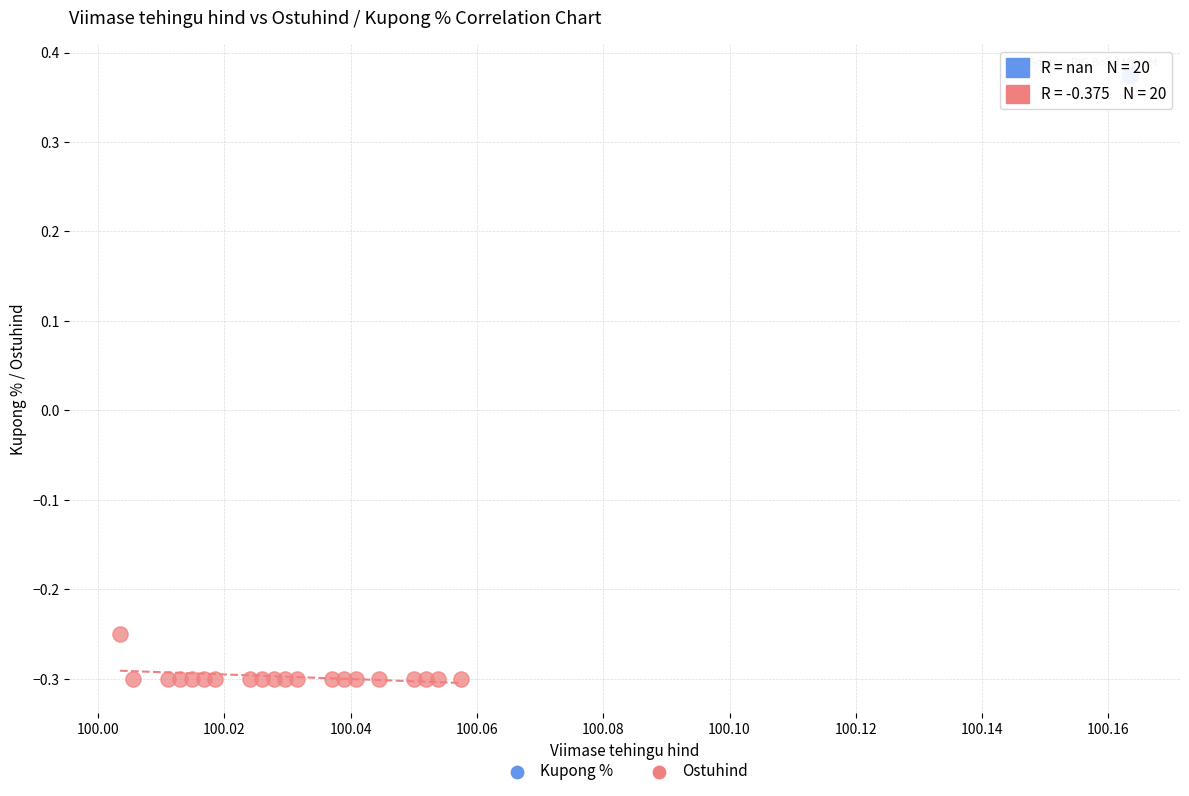

Which series reaches the maximum Y coordinate?

Kupong %